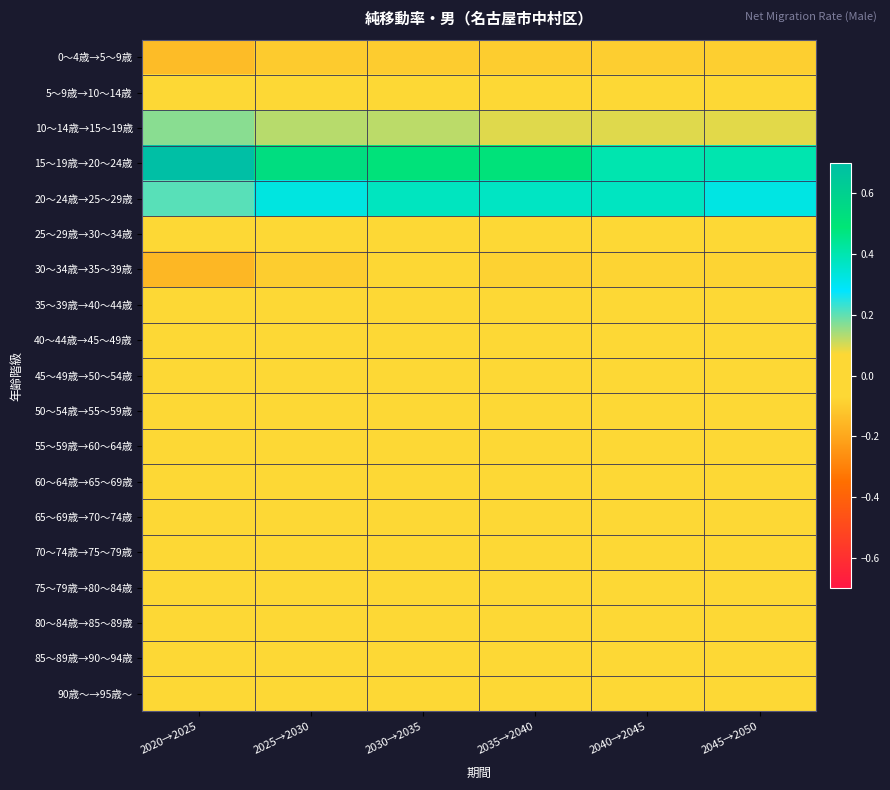

Reading left to right, what are all the values shown in this chart?

0～4歳→5～9歳: 2020→2025=-0.1	2025→2030=-0.1	2030→2035=-0.1	2035→2040=-0.1	2040→2045=-0.1	2045→2050=-0.1
5～9歳→10～14歳: 2020→2025=-0.0	2025→2030=-0.0	2030→2035=-0.0	2035→2040=-0.0	2040→2045=-0.0	2045→2050=-0.0
10～14歳→15～19歳: 2020→2025=0.2	2025→2030=0.1	2030→2035=0.1	2035→2040=0.1	2040→2045=0.1	2045→2050=0.1
15～19歳→20～24歳: 2020→2025=0.7	2025→2030=0.5	2030→2035=0.5	2035→2040=0.5	2040→2045=0.4	2045→2050=0.4
20～24歳→25～29歳: 2020→2025=0.2	2025→2030=0.3	2030→2035=0.4	2035→2040=0.4	2040→2045=0.4	2045→2050=0.3
25～29歳→30～34歳: 2020→2025=-0.1	2025→2030=-0.0	2030→2035=-0.1	2035→2040=-0.1	2040→2045=-0.1	2045→2050=-0.1
30～34歳→35～39歳: 2020→2025=-0.2	2025→2030=-0.1	2030→2035=-0.1	2035→2040=-0.1	2040→2045=-0.1	2045→2050=-0.1
35～39歳→40～44歳: 2020→2025=-0.1	2025→2030=-0.0	2030→2035=-0.0	2035→2040=-0.0	2040→2045=-0.0	2045→2050=-0.0
40～44歳→45～49歳: 2020→2025=0.0	2025→2030=0.0	2030→2035=0.0	2035→2040=-0.0	2040→2045=-0.0	2045→2050=-0.0
45～49歳→50～54歳: 2020→2025=0.0	2025→2030=0.0	2030→2035=0.0	2035→2040=0.0	2040→2045=-0.0	2045→2050=0.0
50～54歳→55～59歳: 2020→2025=0.0	2025→2030=0.0	2030→2035=0.0	2035→2040=0.0	2040→2045=0.0	2045→2050=0.0
55～59歳→60～64歳: 2020→2025=-0.0	2025→2030=0.0	2030→2035=0.0	2035→2040=-0.0	2040→2045=-0.0	2045→2050=-0.0
60～64歳→65～69歳: 2020→2025=0.0	2025→2030=0.0	2030→2035=0.0	2035→2040=0.0	2040→2045=0.0	2045→2050=0.0
65～69歳→70～74歳: 2020→2025=0.0	2025→2030=-0.0	2030→2035=0.0	2035→2040=0.0	2040→2045=0.0	2045→2050=0.0
70～74歳→75～79歳: 2020→2025=-0.0	2025→2030=-0.0	2030→2035=-0.0	2035→2040=-0.0	2040→2045=-0.0	2045→2050=-0.0
75～79歳→80～84歳: 2020→2025=0.0	2025→2030=-0.0	2030→2035=-0.0	2035→2040=-0.0	2040→2045=-0.0	2045→2050=-0.0
80～84歳→85～89歳: 2020→2025=-0.0	2025→2030=-0.0	2030→2035=-0.0	2035→2040=-0.0	2040→2045=-0.0	2045→2050=-0.0
85～89歳→90～94歳: 2020→2025=-0.0	2025→2030=-0.0	2030→2035=-0.0	2035→2040=-0.0	2040→2045=-0.0	2045→2050=-0.0
90歳～→95歳～: 2020→2025=-0.0	2025→2030=0.0	2030→2035=0.0	2035→2040=0.0	2040→2045=0.0	2045→2050=0.0